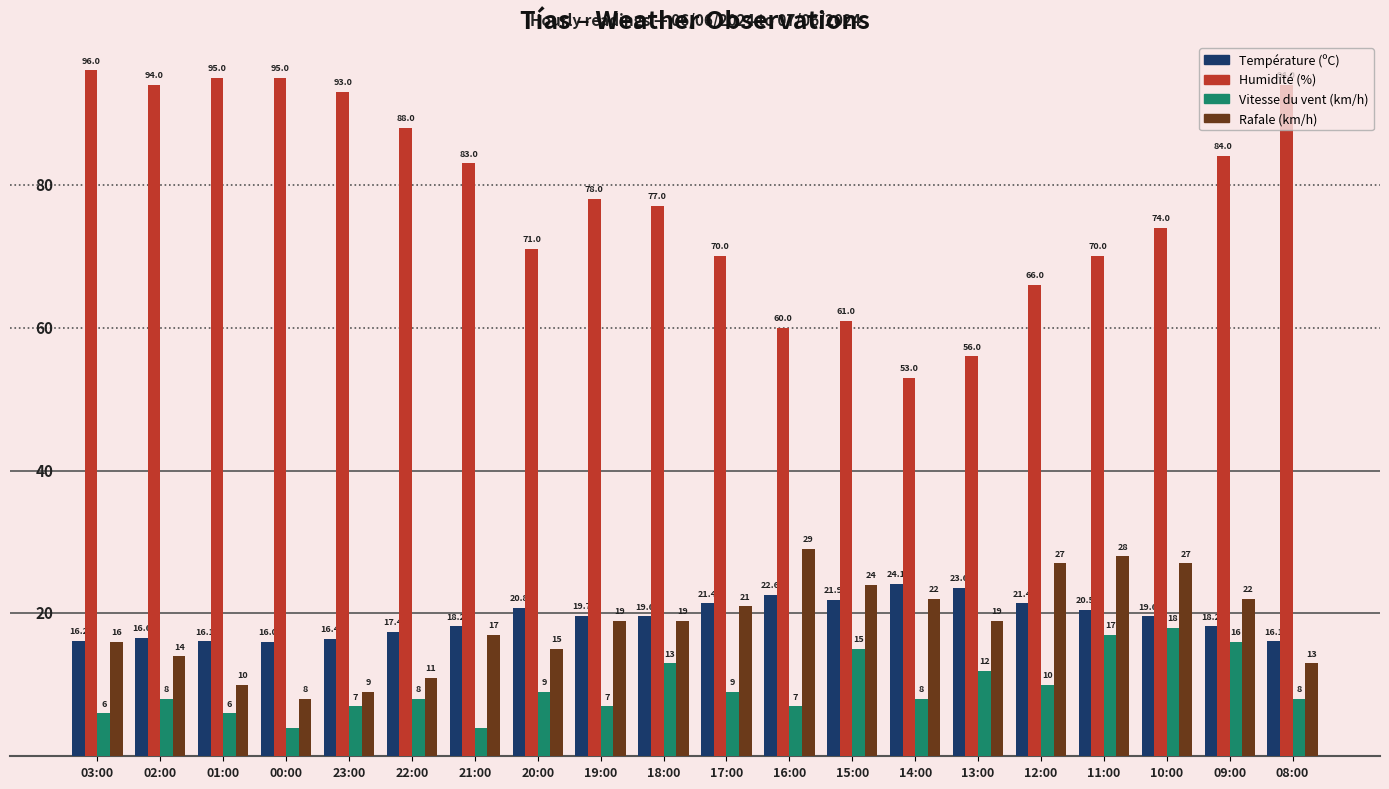

At which category does the chart reach its peak across all series?

03:00